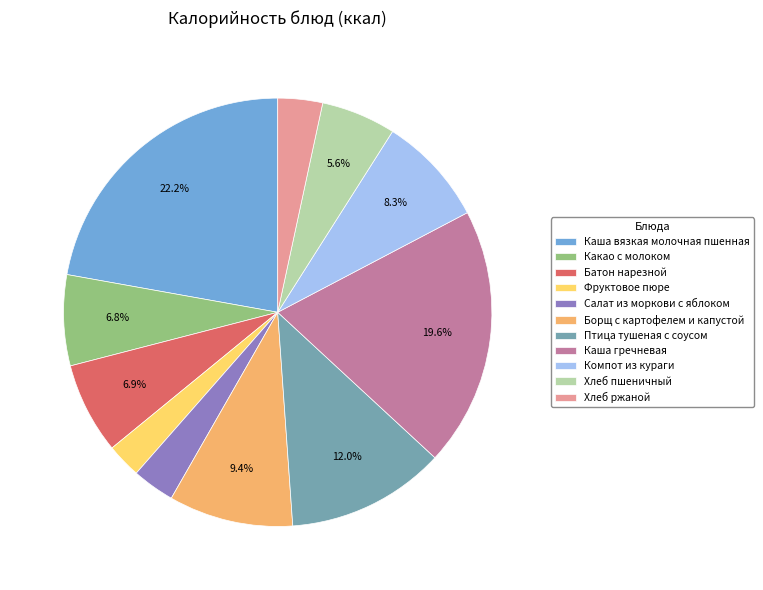

To the nearest percent, what is the average slice percentage?

9%